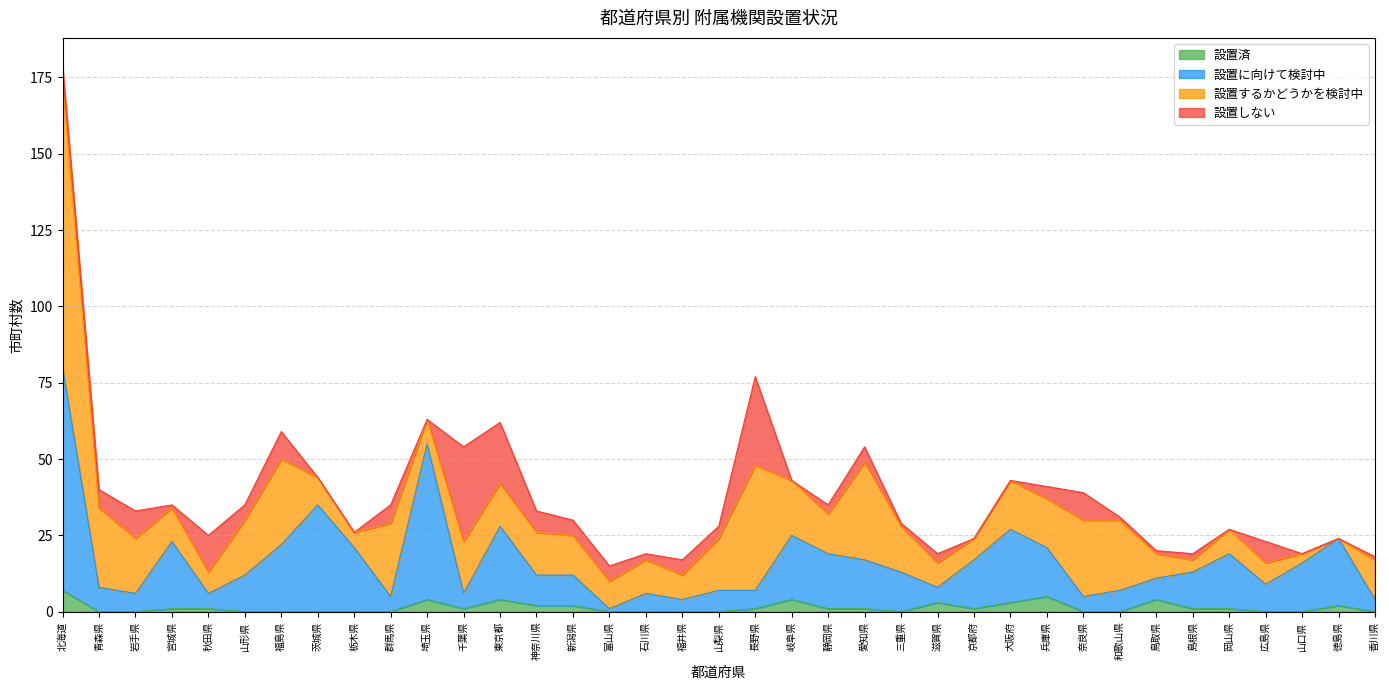

What is the total value across all series at 岐阜県?

43